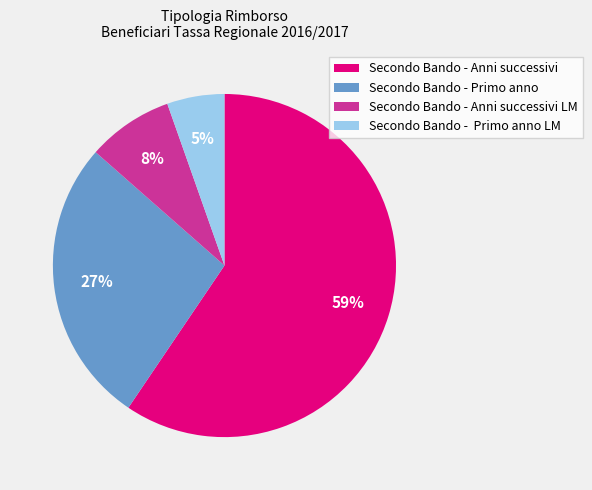

To the nearest percent, what is the average slice percentage?

25%